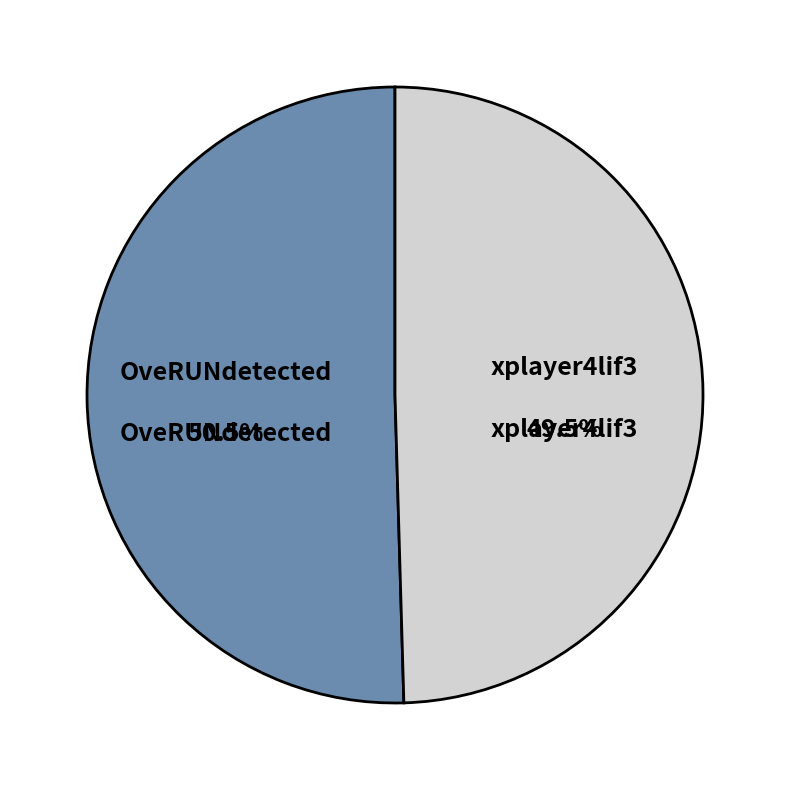

What is the largest slice in the pie chart?

OveRUNdetected